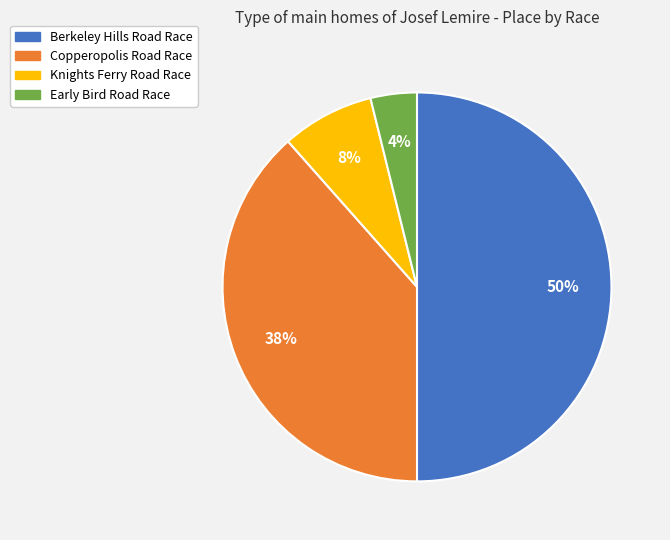

How many slices are in this pie chart?

4